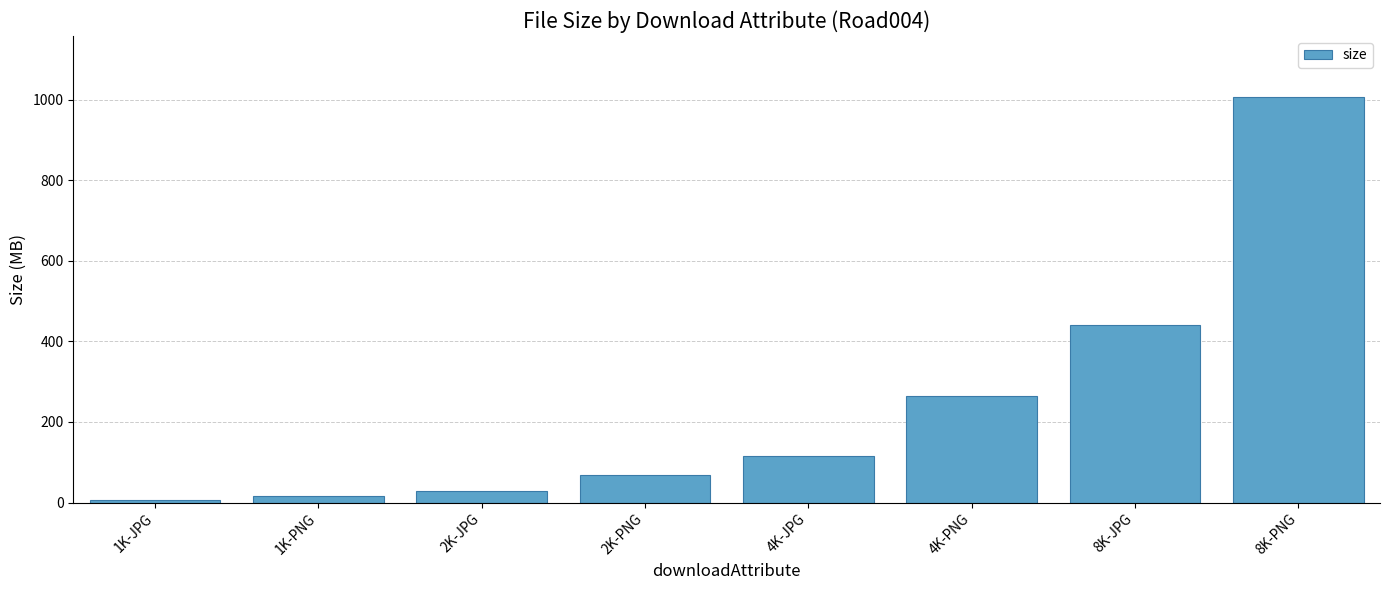

What is the value of the 6th bar from the left?

265.1